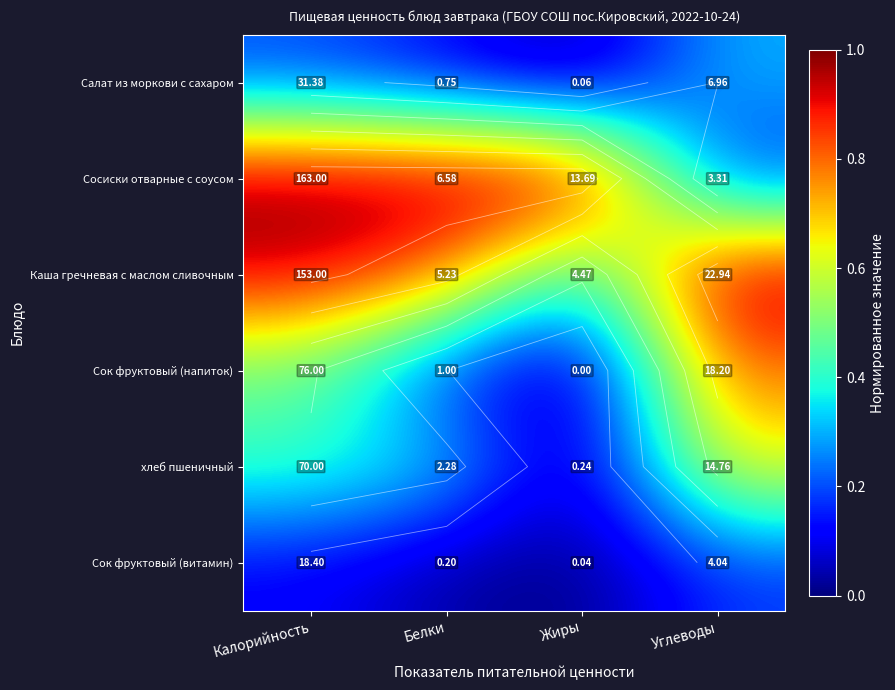

How many values in Сок фруктовый (напиток) are above zero?

3